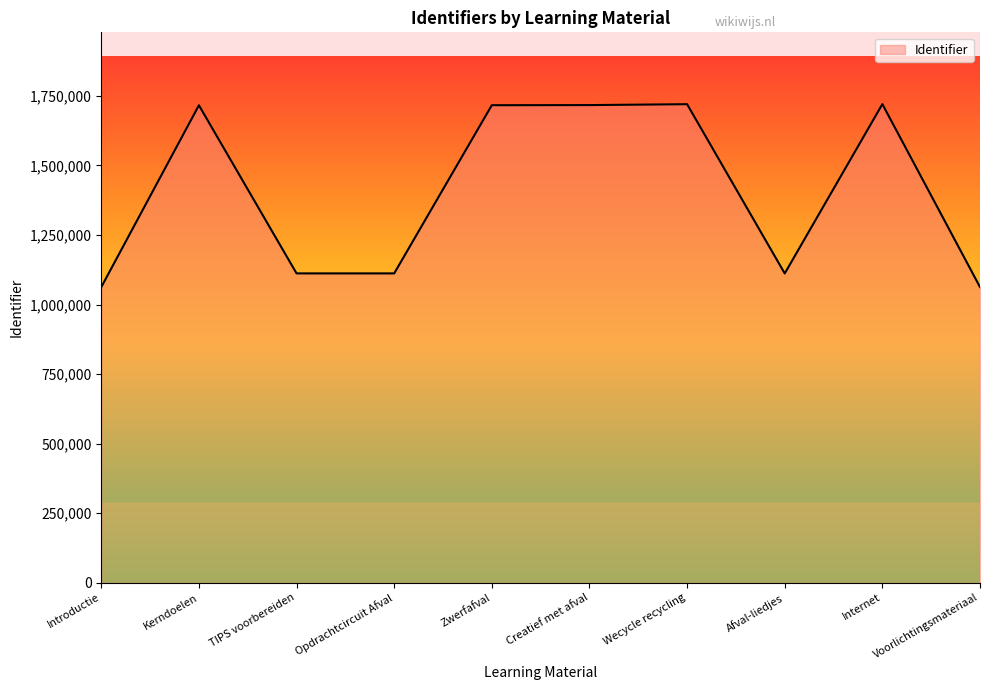

How many categories are shown in the chart?

10